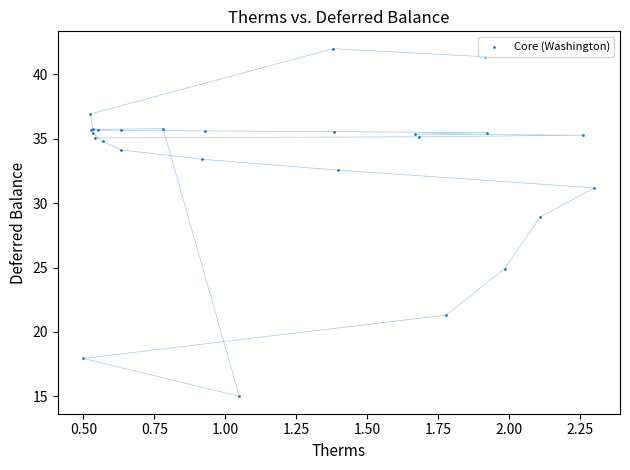

What Y value in the scatter plot is closest to 28?

28.9